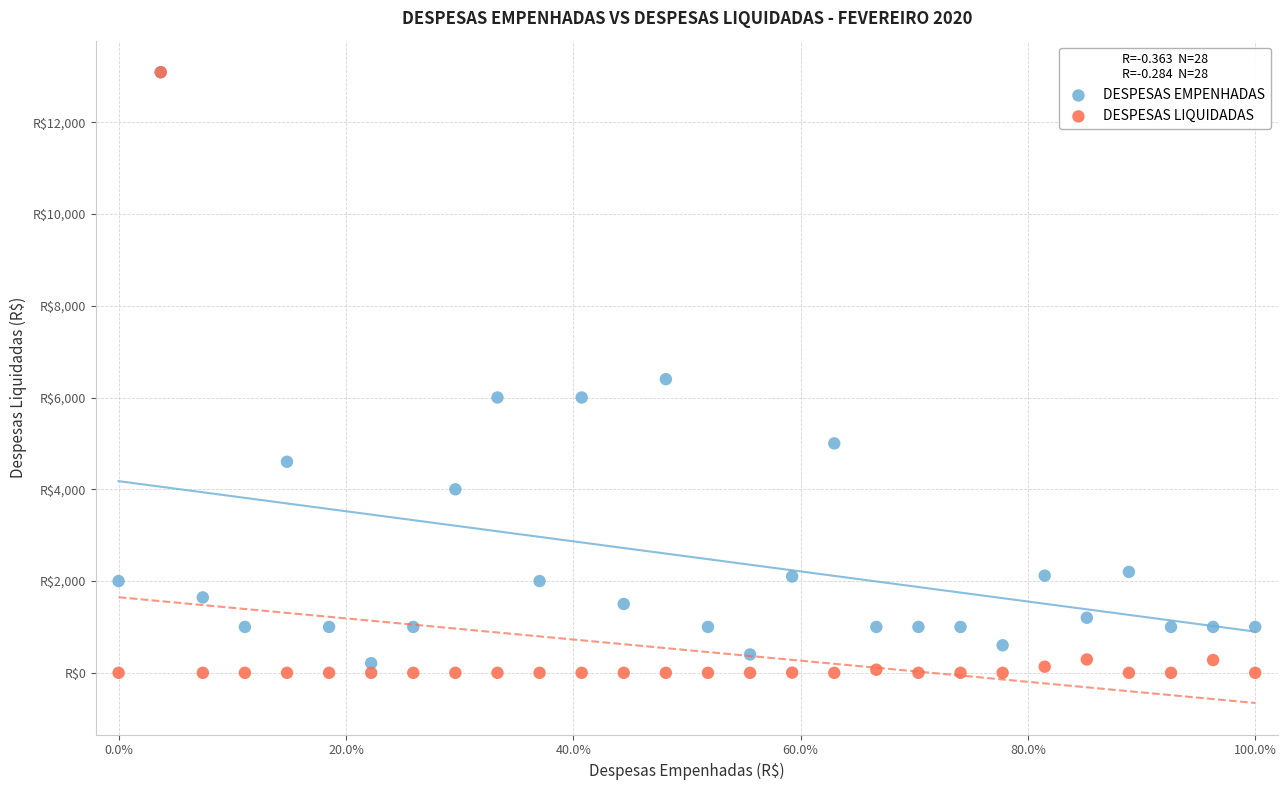

What are all the series names shown in the legend?

DESPESAS EMPENHADAS, DESPESAS LIQUIDADAS